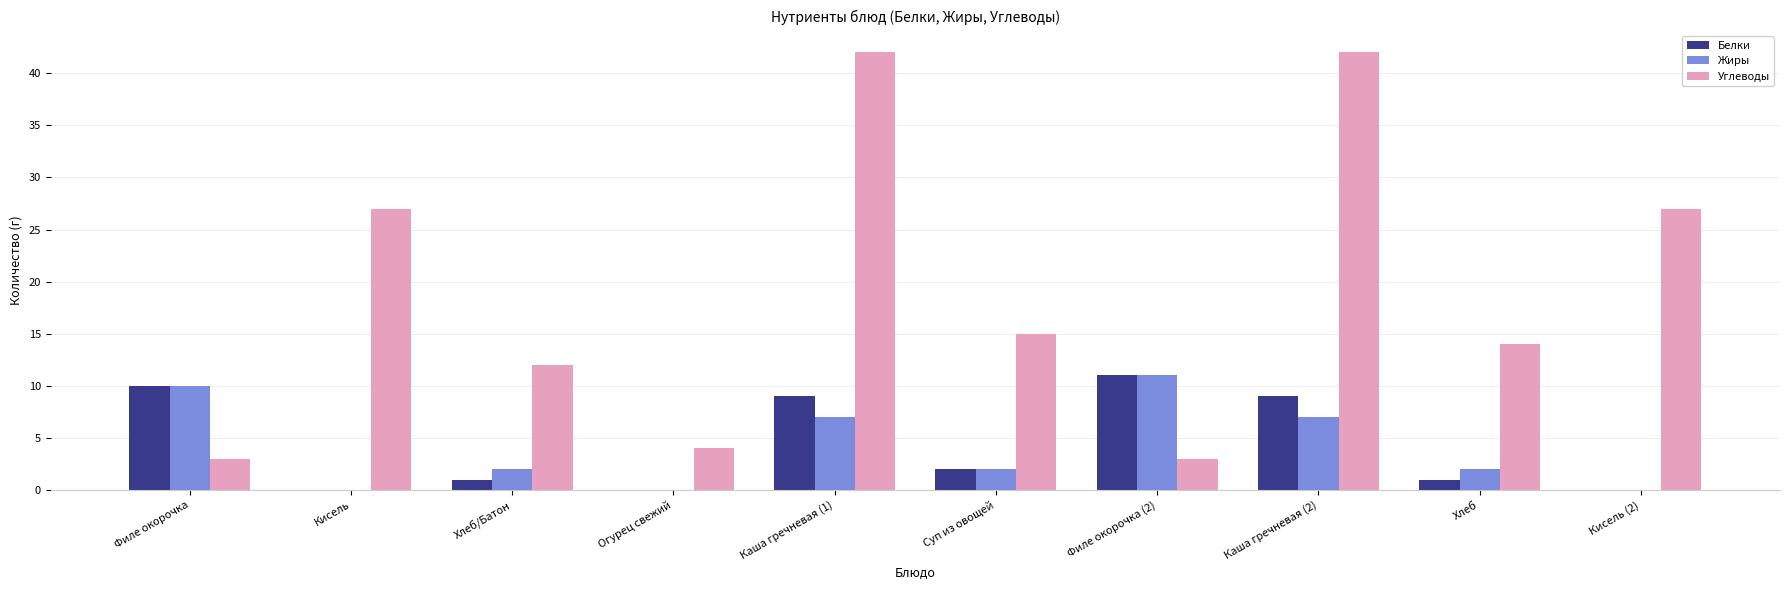

True or false: Жиры has a value of 2 at Хлеб.

True